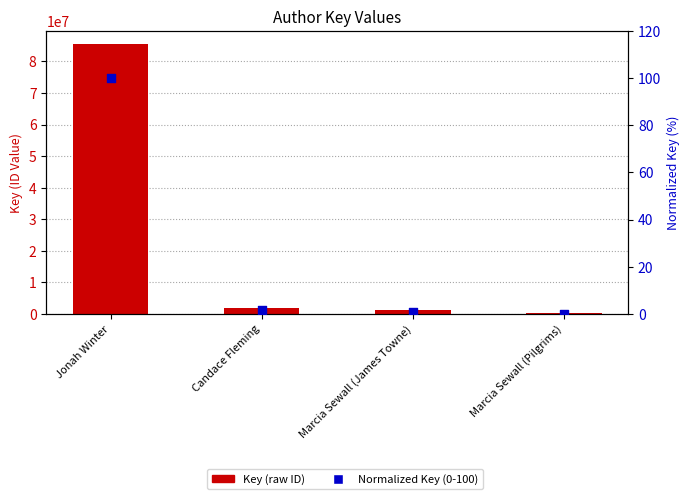

At which category is the sum across all series the highest?

Jonah Winter